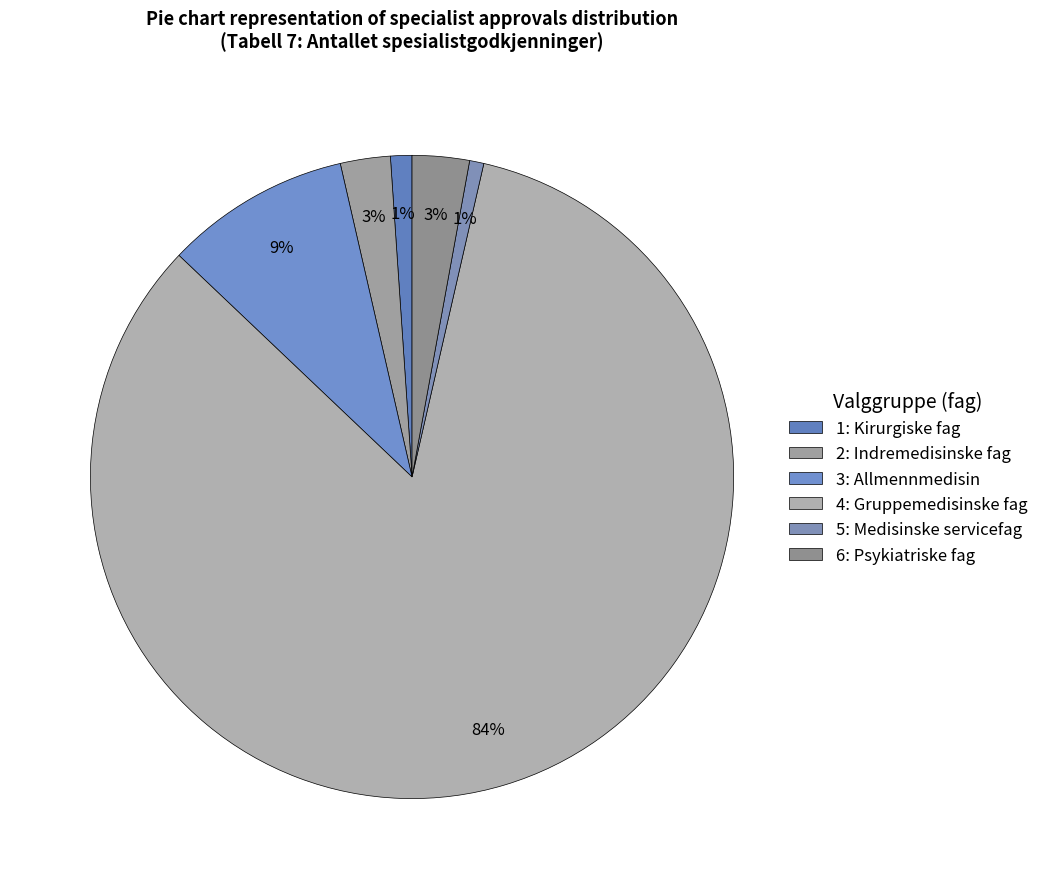

How many slices are in this pie chart?

6